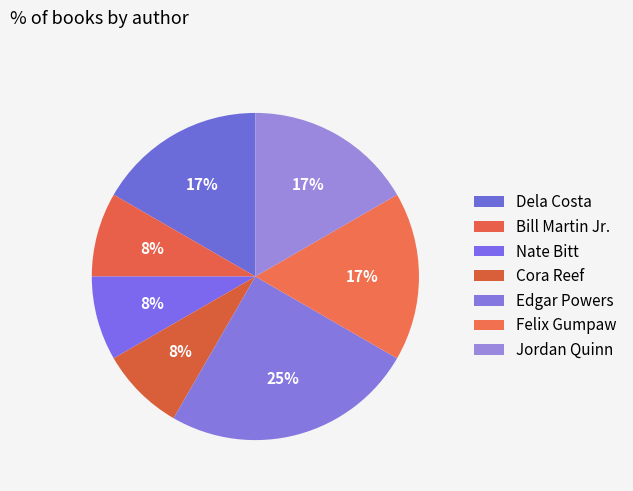

Do Nate Bitt and Edgar Powers together represent more than half of the pie?

No